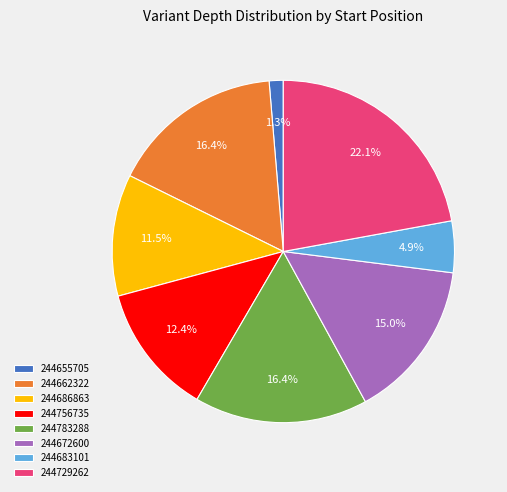

What percentage is the 244729262 slice, to the nearest percent?

22%